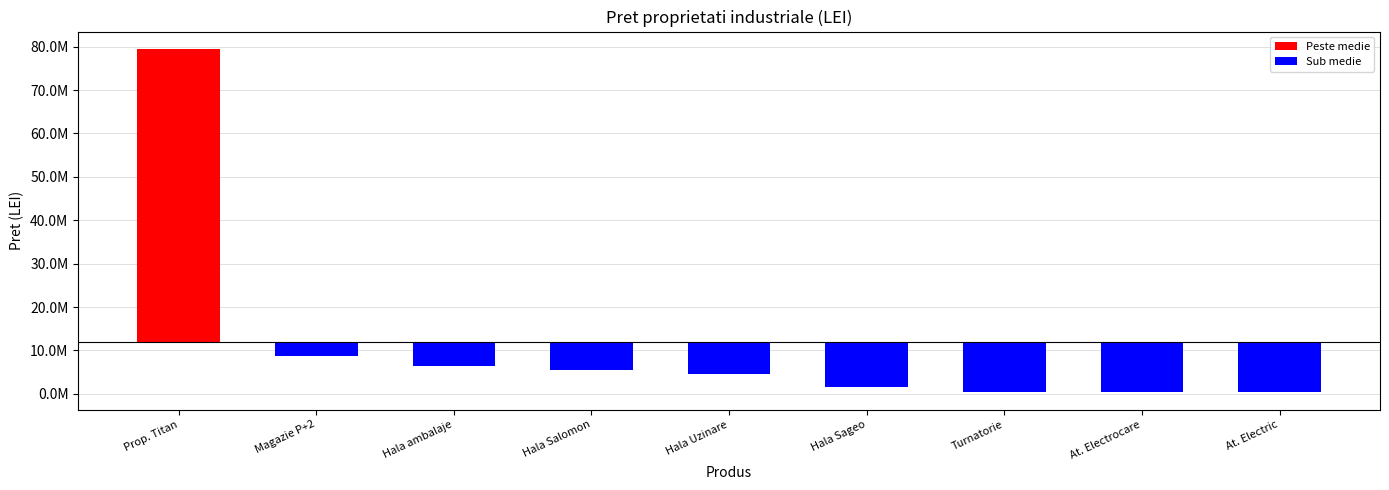

Reading right to left, extract all data points from this chart.

-11620989	-11569969	-11558439	-10276989	-7389837	-6357510	-5597089	-3176789	67547611